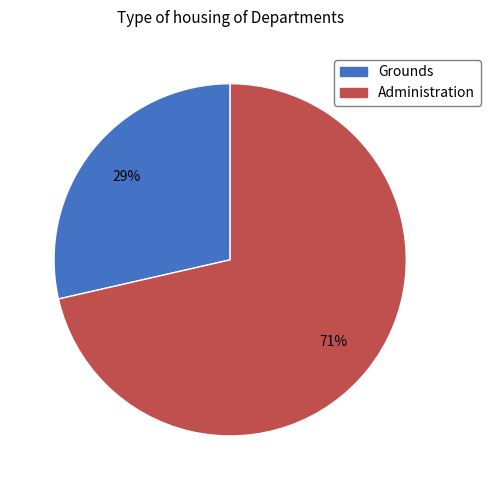

Does Administration account for over 50% of the chart?

Yes